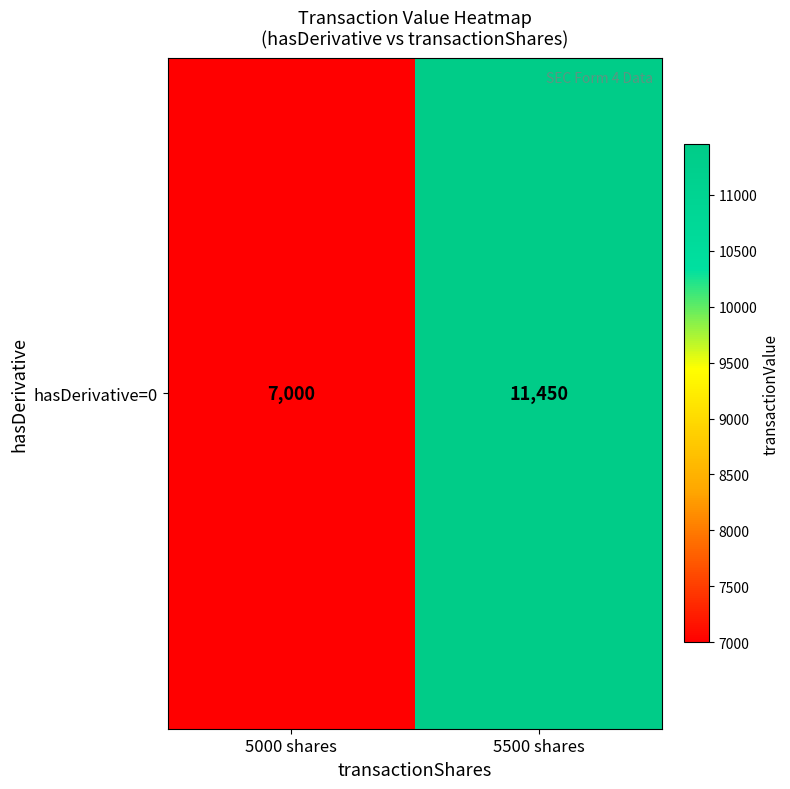

Approximately how many times larger is the value at 5500 shares compared to 5000 shares?

1.6